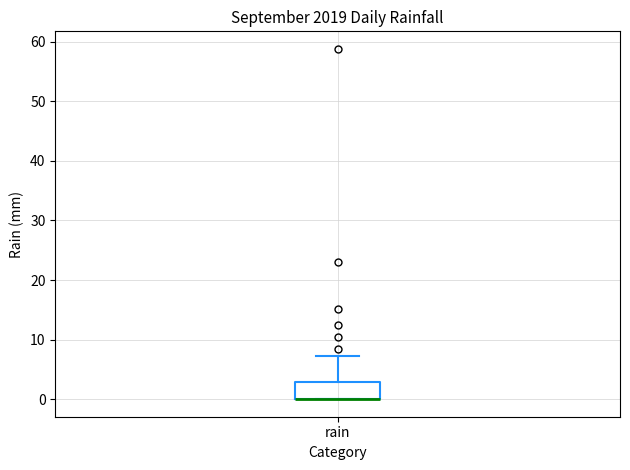

Where is the upper edge of the box for rain on the y-axis? The values are not printed on the chart, so give them approximately, as read against the axis.

3